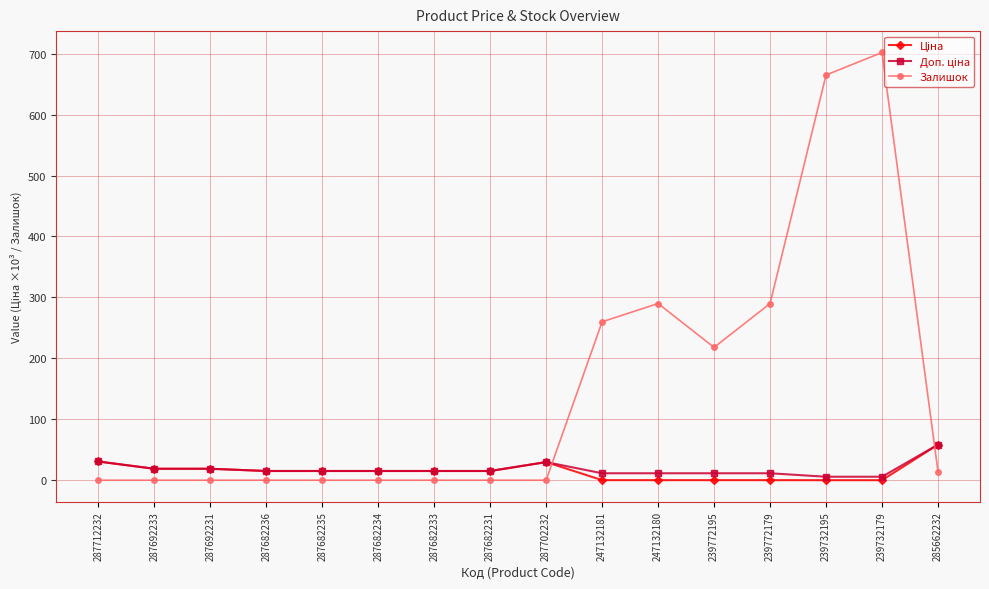

What is the maximum value shown in the chart?

702.0